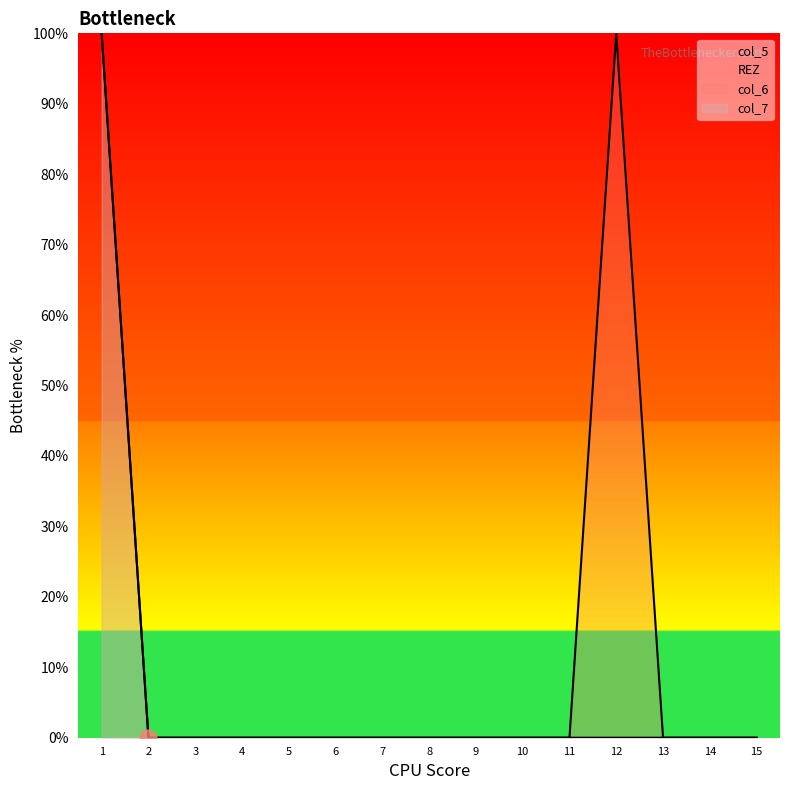

List the labels in order of col_7 value, smallest first.

2, 3, 4, 5, 6, 7, 8, 9, 10, 11, 12, 13, 14, 15, 1